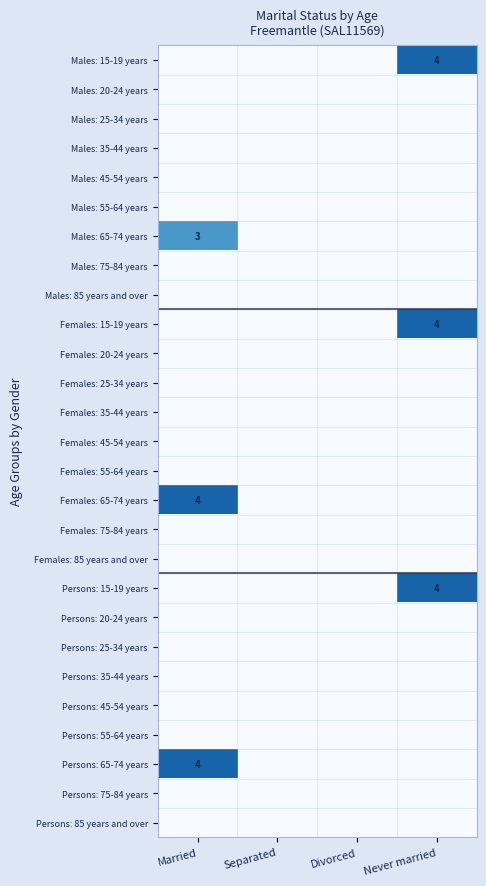

Is it true that Persons: 65-74 years equals 6 at Married?

False